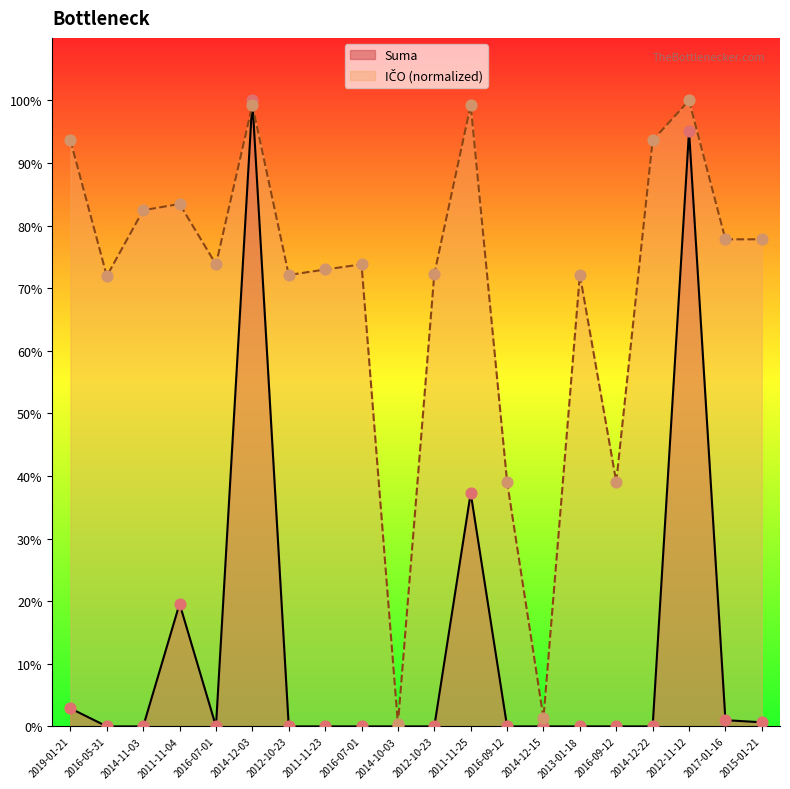

Which series has the largest Y range (max minus min)?

Suma